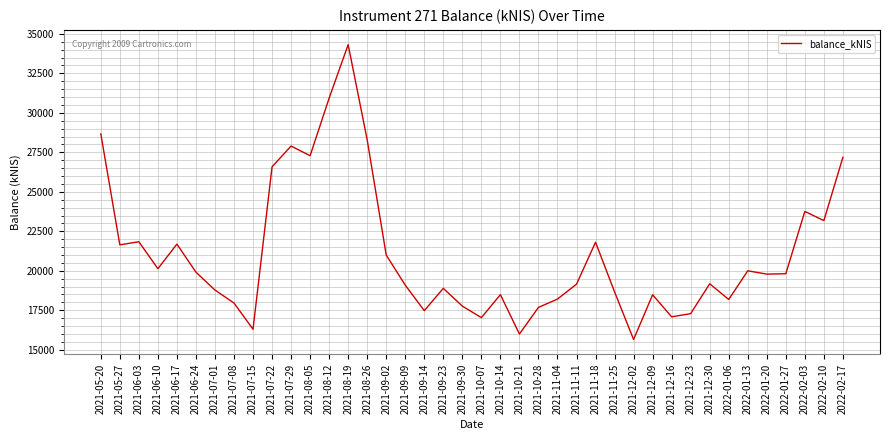

What is the change in value from 2021-12-30 to 2022-01-20?

+611.2